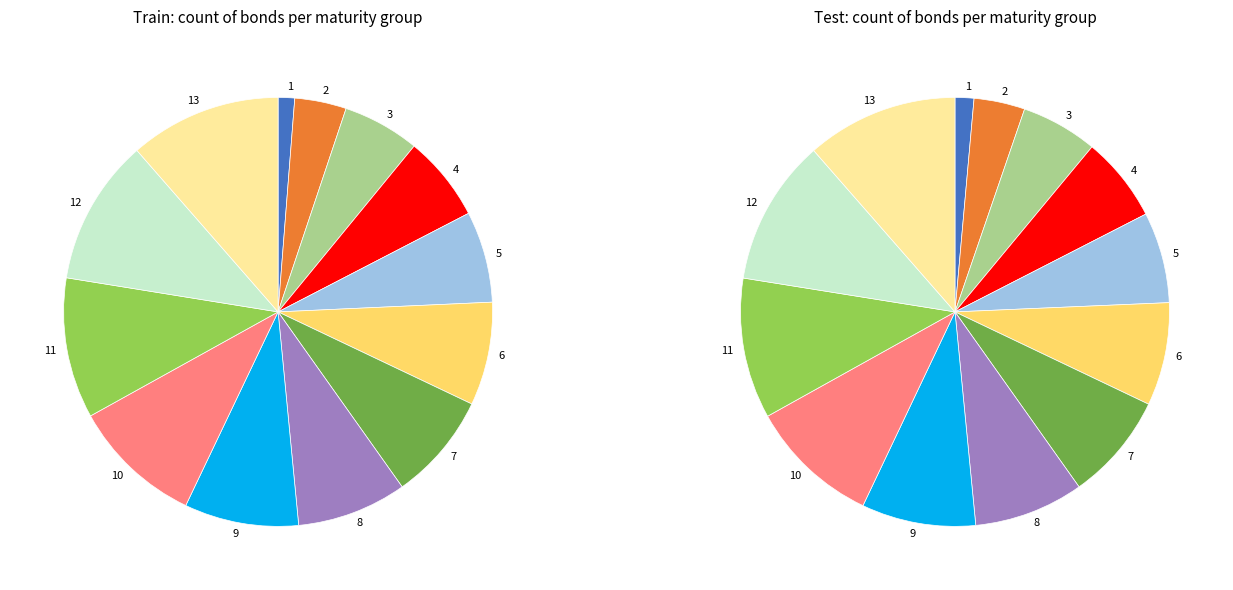

The CHIB2LTN2022 slice represents 21% of the pie. True or false?

False